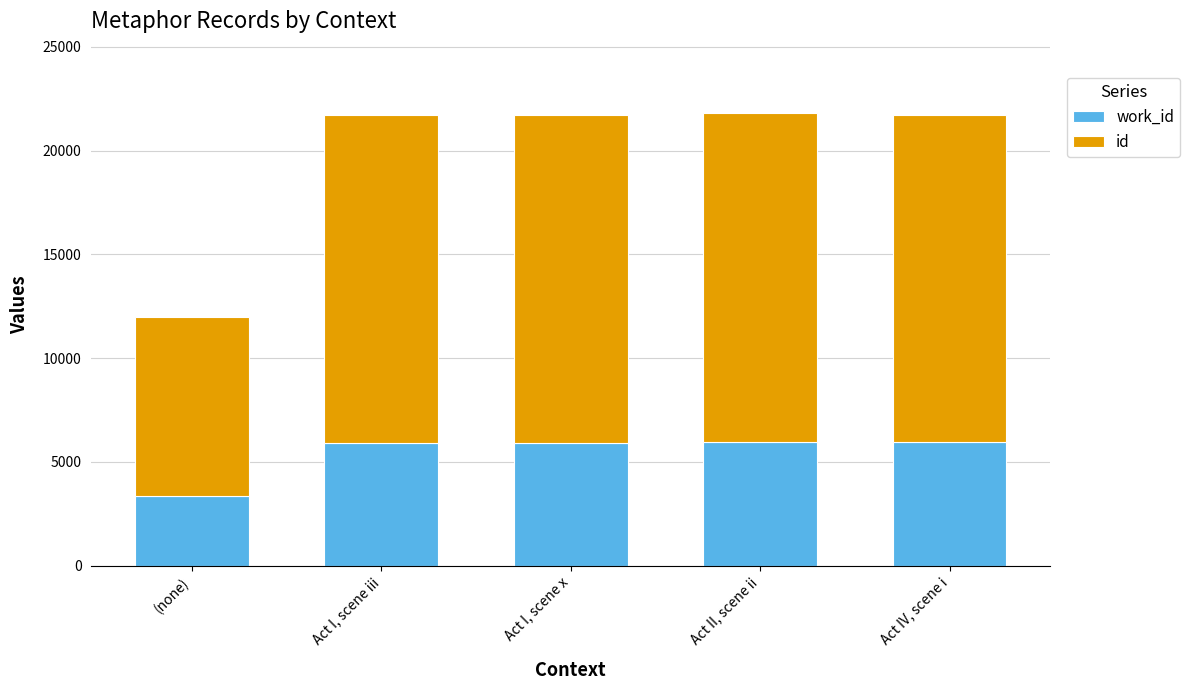

What is the total value across all series at (none)?

11967